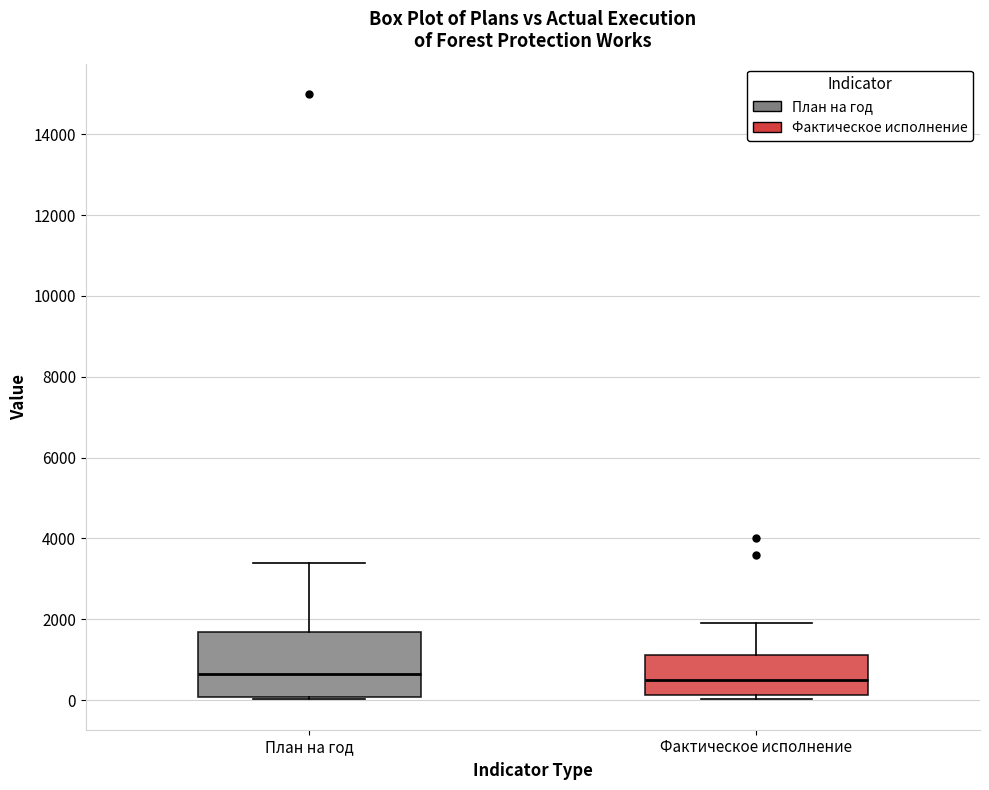

Where does the upper whisker of the box for План на год end on the y-axis? The values are not printed on the chart, so give them approximately, as read against the axis.

3400